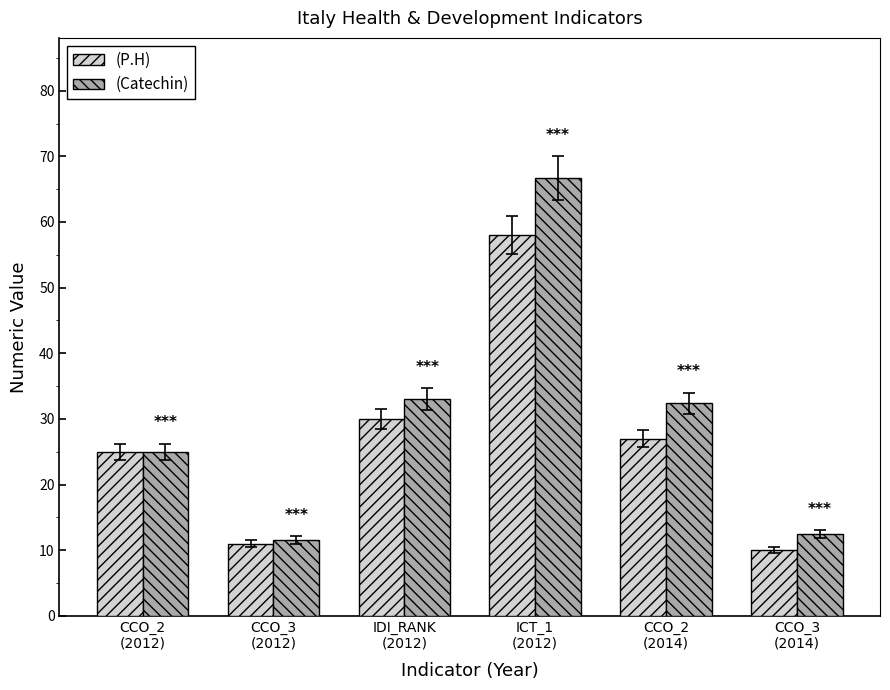

Is the value of (P.H) at IDI_RANK
(2012) greater than the value of (Catechin) at IDI_RANK
(2012)?

No